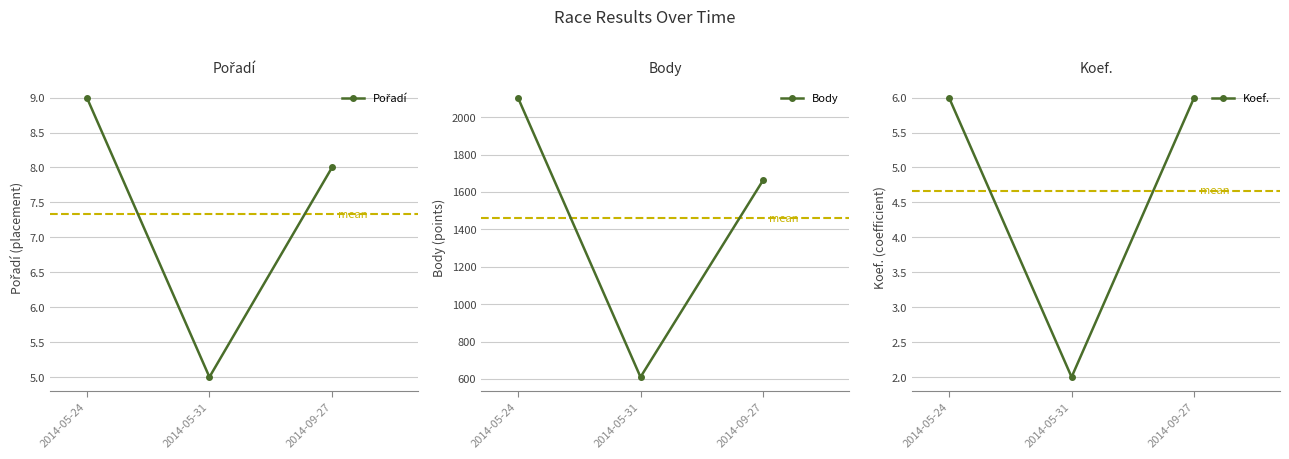

Count the Koef. values in the range 2 to 6.

3